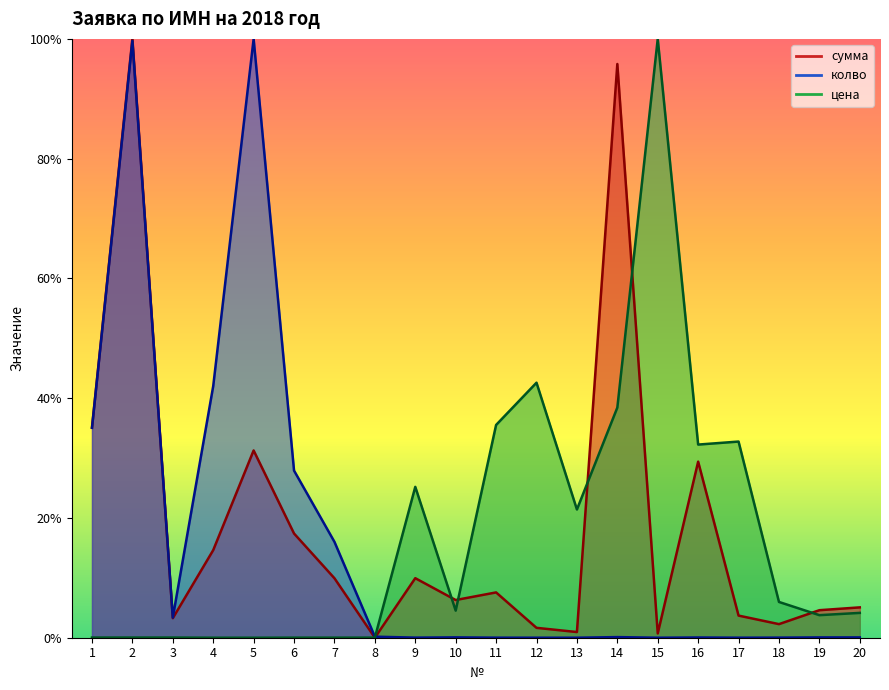

Does the chart have visible grid lines?

No